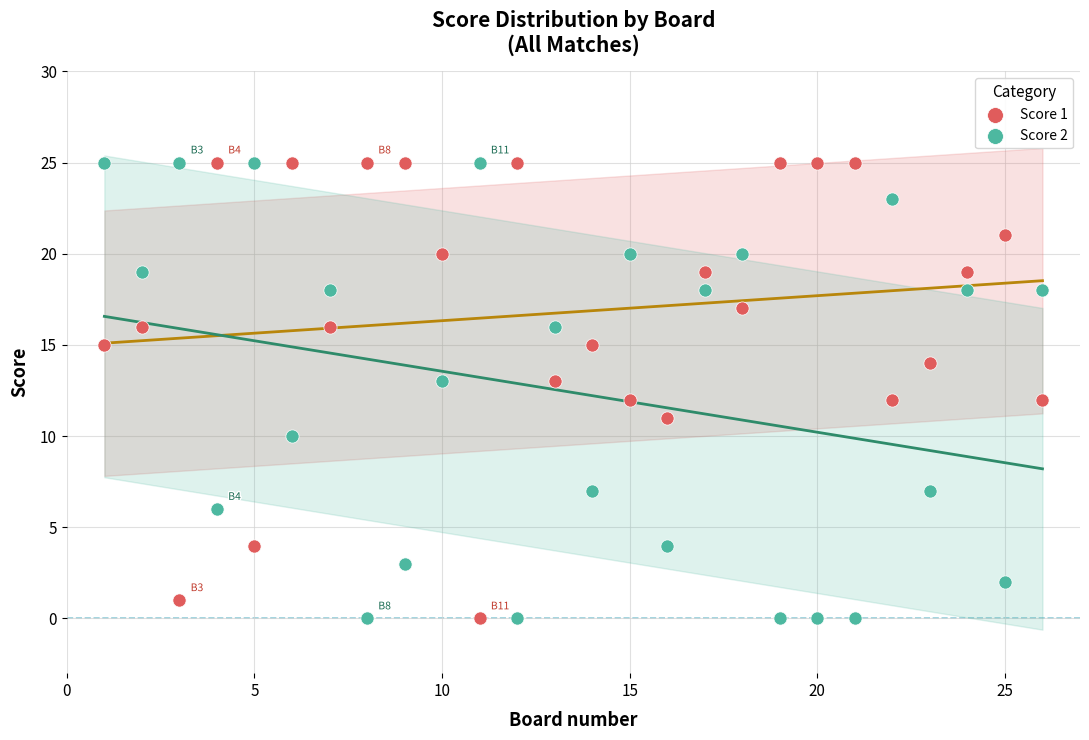

Across all data points, what is the range of Y values (max minus min)?

25